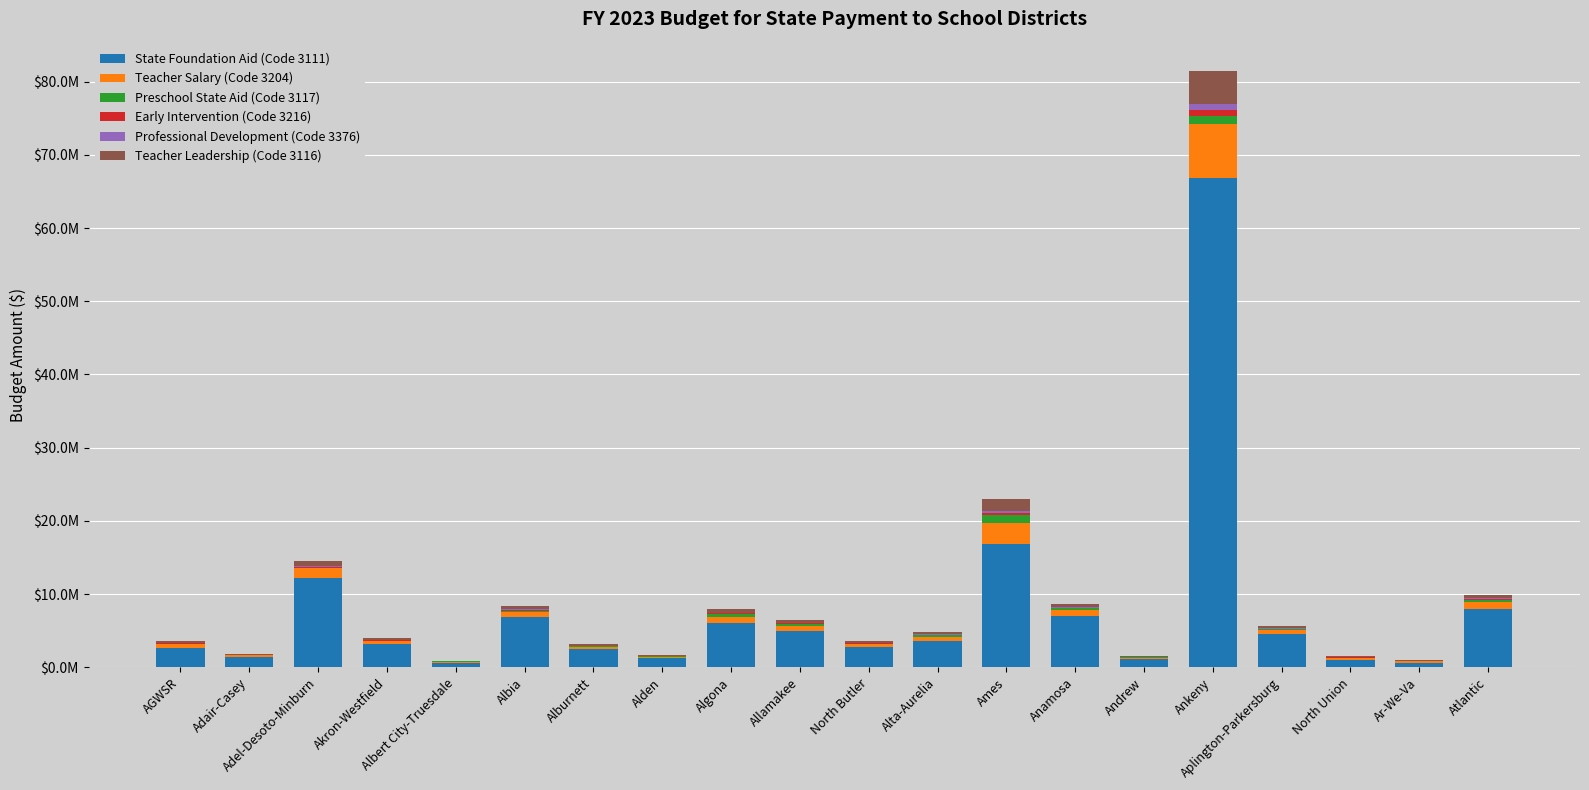

Which series has the largest total across all categories?

State Foundation Aid (Code 3111)